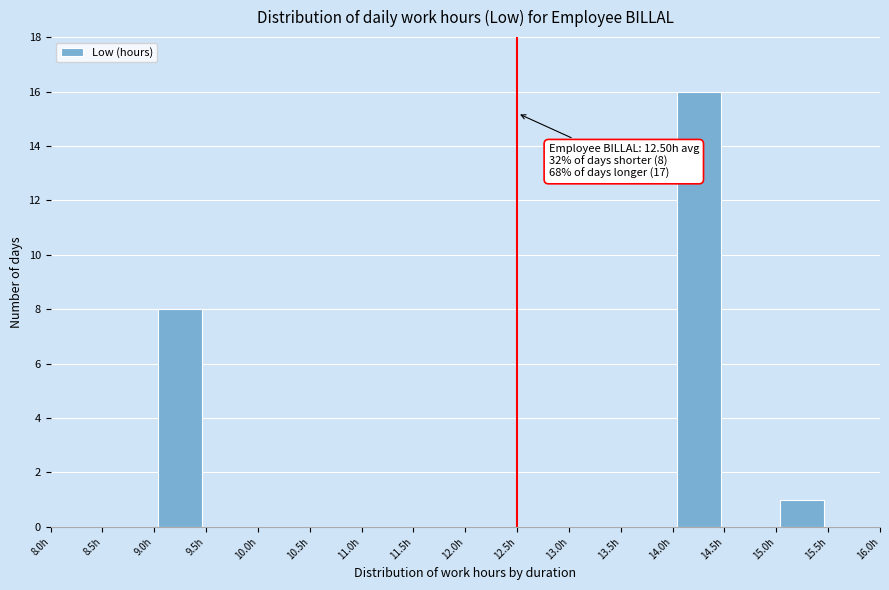

Over which range of the x-axis is the bar tallest?

14.0 to 14.5